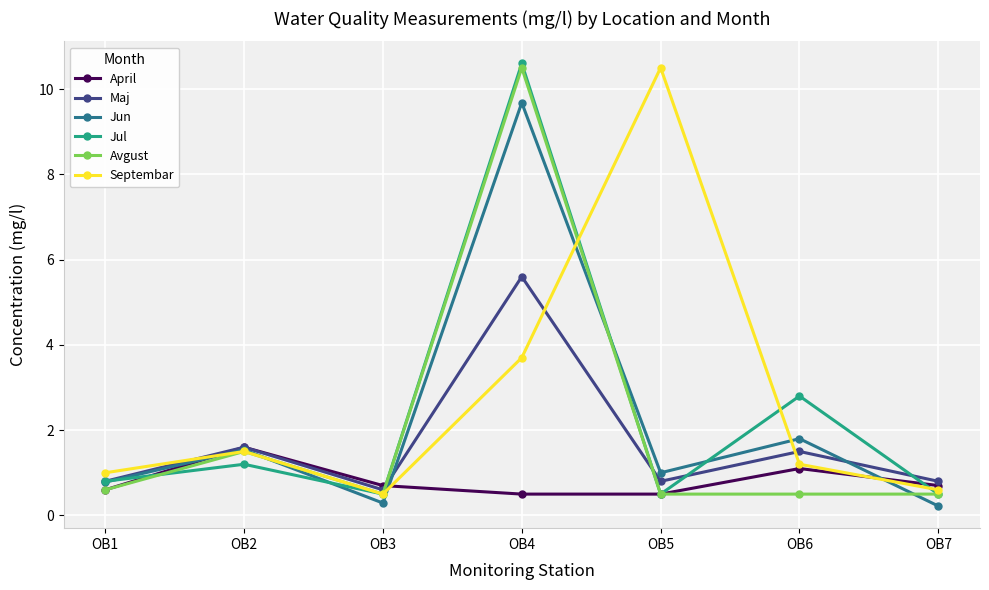

Reading right to left, list all the values displayed in this chart.

April: OB7=0.7	OB6=1.1	OB5=0.5	OB4=0.5	OB3=0.7	OB2=1.6	OB1=0.6
Maj: OB7=0.8	OB6=1.5	OB5=0.8	OB4=5.6	OB3=0.6	OB2=1.6	OB1=0.8
Jun: OB7=0.2	OB6=1.8	OB5=1.0	OB4=9.7	OB3=0.3	OB2=1.5	OB1=0.8
Jul: OB7=0.5	OB6=2.8	OB5=0.5	OB4=10.6	OB3=0.5	OB2=1.2	OB1=0.8
Avgust: OB7=0.5	OB6=0.5	OB5=0.5	OB4=10.5	OB3=0.5	OB2=1.5	OB1=0.6
Septembar: OB7=0.6	OB6=1.2	OB5=10.5	OB4=3.7	OB3=0.5	OB2=1.5	OB1=1.0